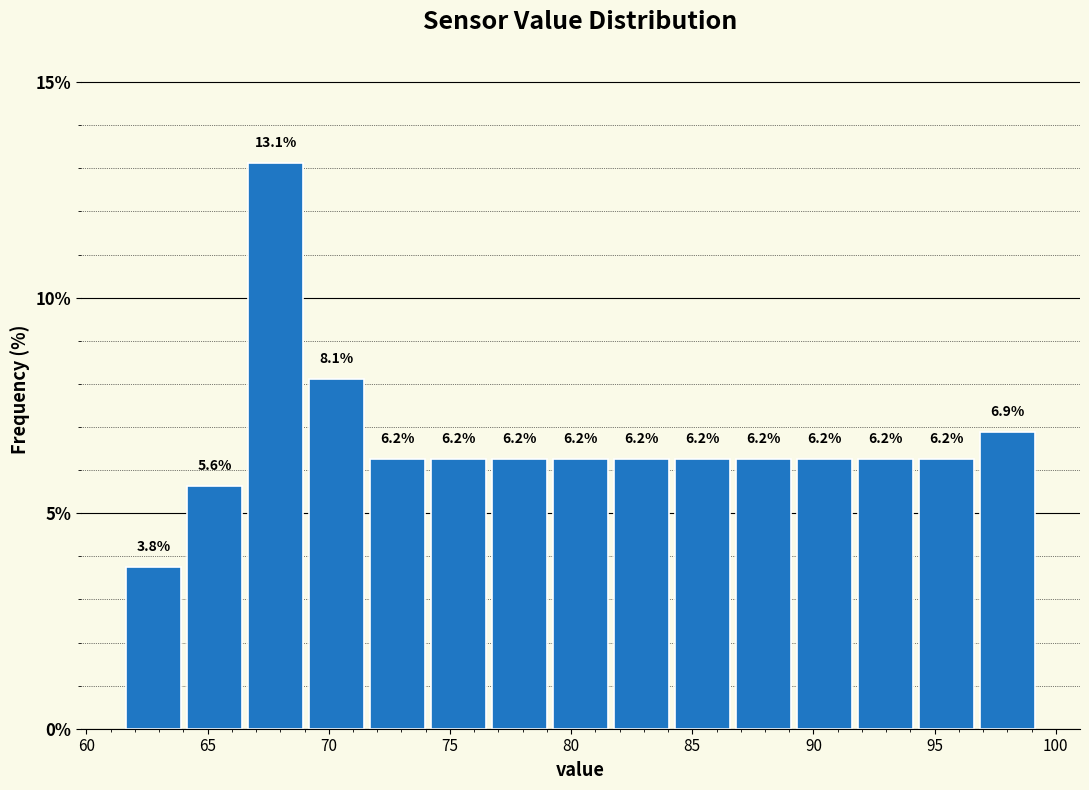

Reading left to right, list every bar in this chart as the range it spans on the x-axis followed by its height. The bar edges are not printed on the chart, so give them approximately, as read against the axis.

61.5 to 64.0: 3.8
64.0 to 66.5: 5.6
66.5 to 69.0: 13.1
69.0 to 71.5: 8.1
71.5 to 74.0: 6.2
74.0 to 76.5: 6.2
76.5 to 79.0: 6.2
79.0 to 81.5: 6.2
81.5 to 84.0: 6.2
84.0 to 86.5: 6.2
86.5 to 89.0: 6.2
89.0 to 91.5: 6.2
91.5 to 94.0: 6.2
94.0 to 96.5: 6.2
96.5 to 99.5: 6.9